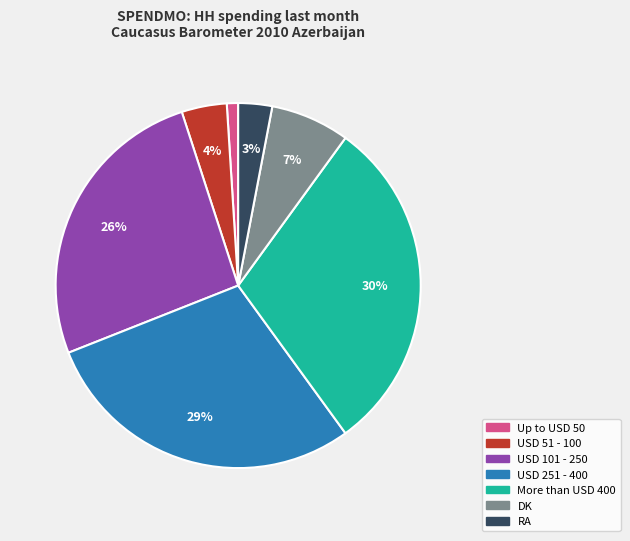

Between USD 251 - 400 and USD 101 - 250, which is larger?

USD 251 - 400